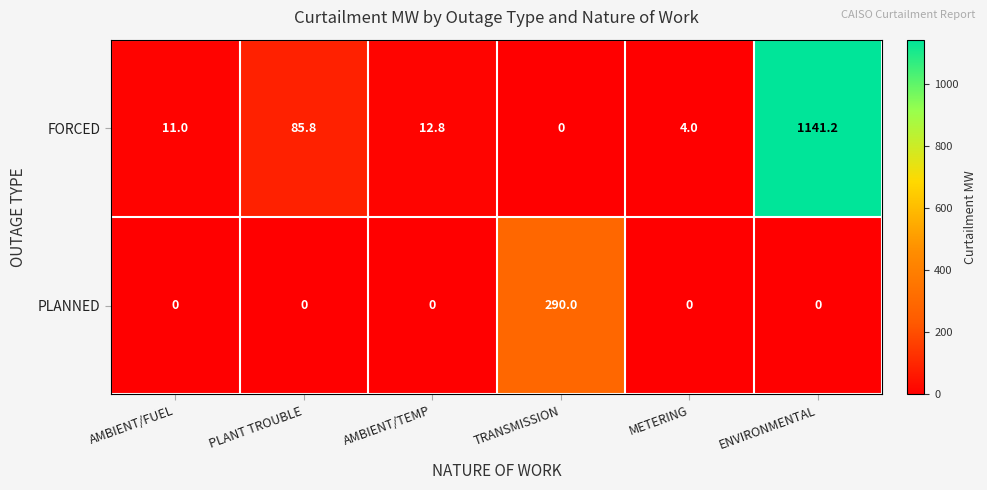

Is the value of FORCED at AMBIENT/FUEL greater than the value of PLANNED at AMBIENT/FUEL?

Yes